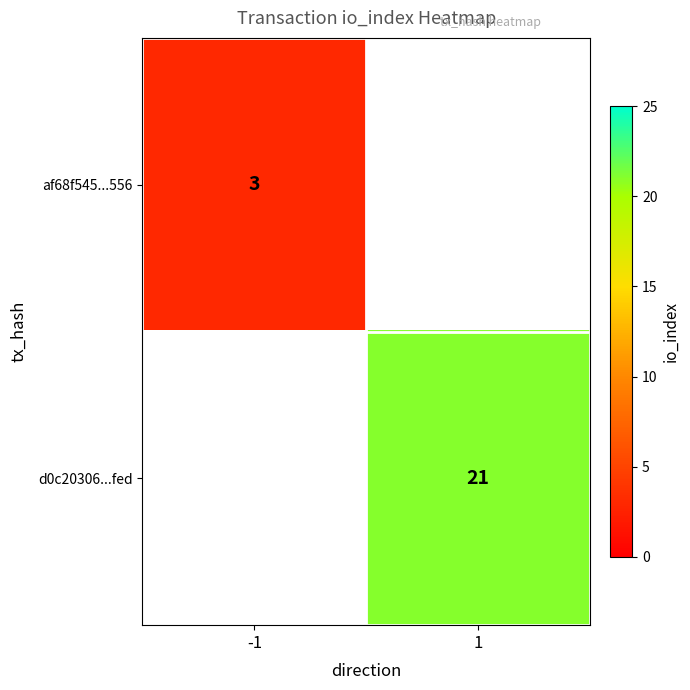

Count the number of data series in this chart.

2